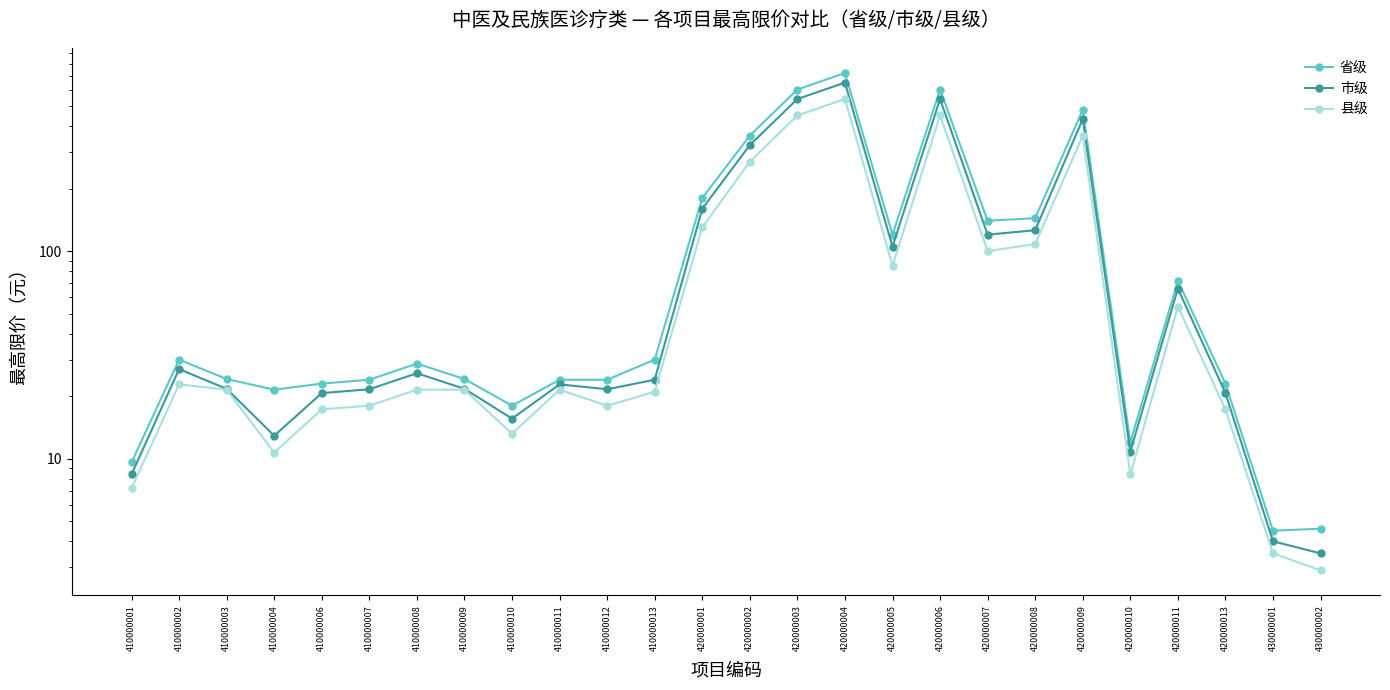

How many data points in 县级 are less than 21?

10